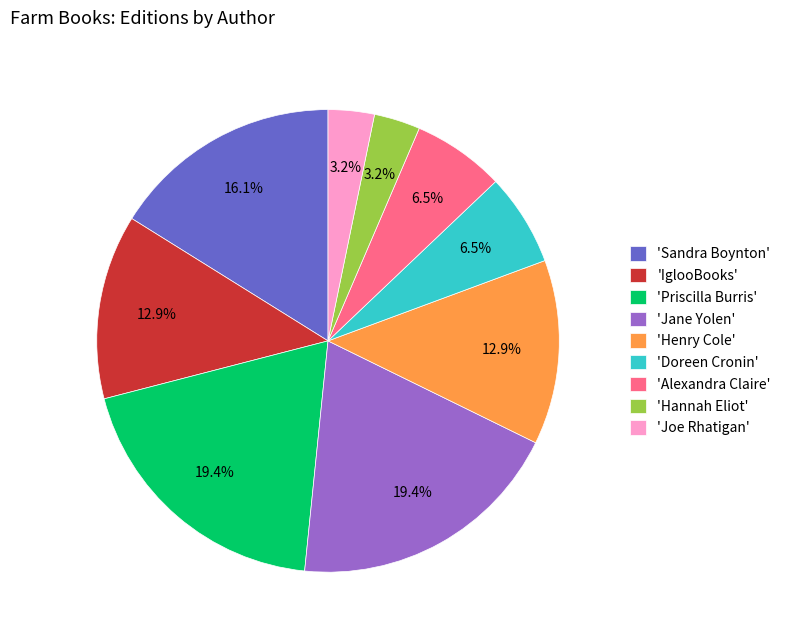

Is the sum of 'Jane Yolen' and 'Alexandra Claire' greater than half?

No